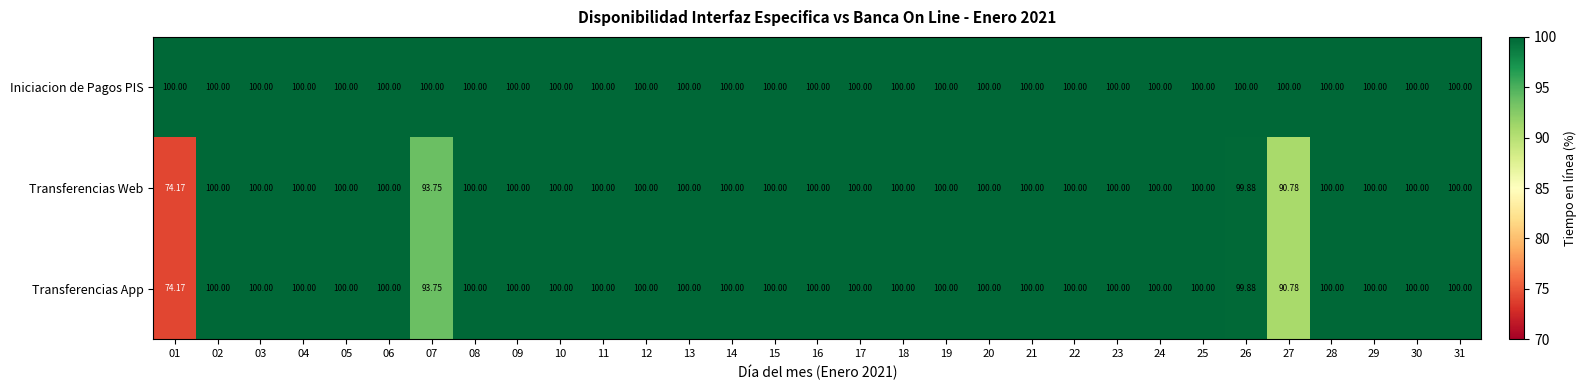

Reading left to right, what are all the values shown in this chart?

Iniciacion de Pagos PIS: 01=100.0	02=100.0	03=100.0	04=100.0	05=100.0	06=100.0	07=100.0	08=100.0	09=100.0	10=100.0	11=100.0	12=100.0	13=100.0	14=100.0	15=100.0	16=100.0	17=100.0	18=100.0	19=100.0	20=100.0	21=100.0	22=100.0	23=100.0	24=100.0	25=100.0	26=100.0	27=100.0	28=100.0	29=100.0	30=100.0	31=100.0
Transferencias Web: 01=74.2	02=100.0	03=100.0	04=100.0	05=100.0	06=100.0	07=93.8	08=100.0	09=100.0	10=100.0	11=100.0	12=100.0	13=100.0	14=100.0	15=100.0	16=100.0	17=100.0	18=100.0	19=100.0	20=100.0	21=100.0	22=100.0	23=100.0	24=100.0	25=100.0	26=99.9	27=90.8	28=100.0	29=100.0	30=100.0	31=100.0
Transferencias App: 01=74.2	02=100.0	03=100.0	04=100.0	05=100.0	06=100.0	07=93.8	08=100.0	09=100.0	10=100.0	11=100.0	12=100.0	13=100.0	14=100.0	15=100.0	16=100.0	17=100.0	18=100.0	19=100.0	20=100.0	21=100.0	22=100.0	23=100.0	24=100.0	25=100.0	26=99.9	27=90.8	28=100.0	29=100.0	30=100.0	31=100.0